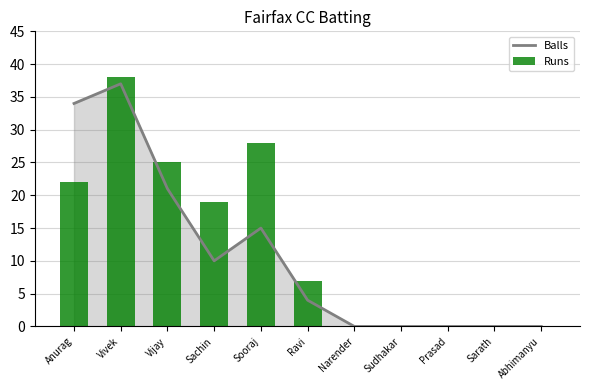

At which label is Balls closest to 18?

Vijay